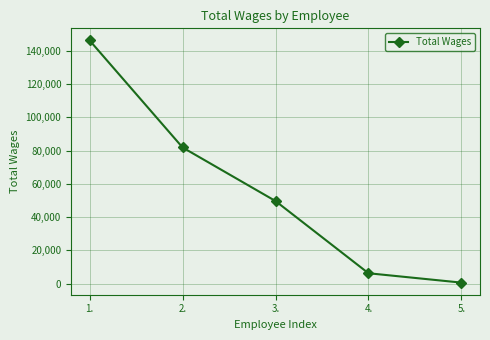

What is the greatest value displayed?

146267